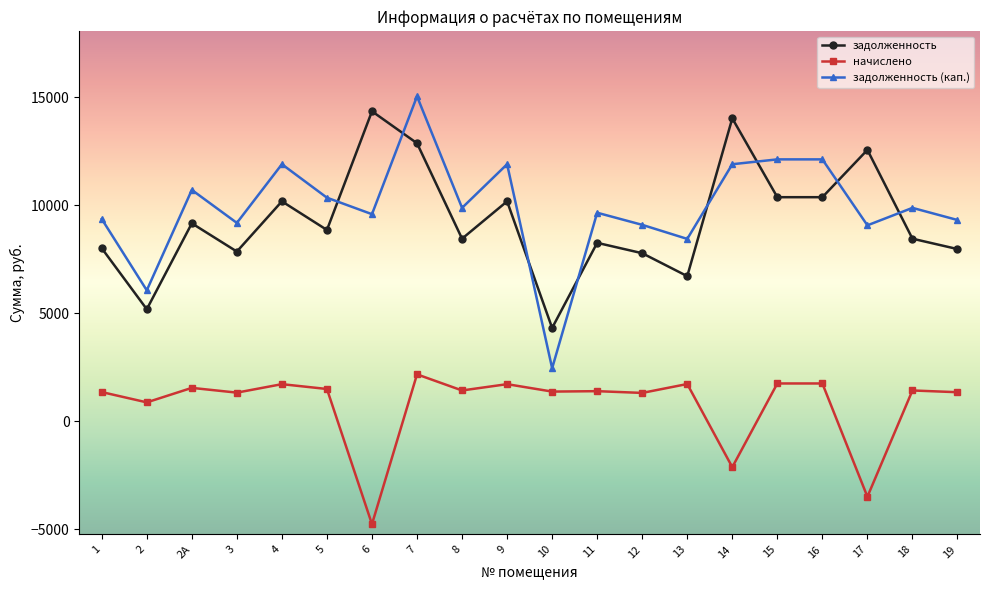

What is the average value of the начислено series?

765.9